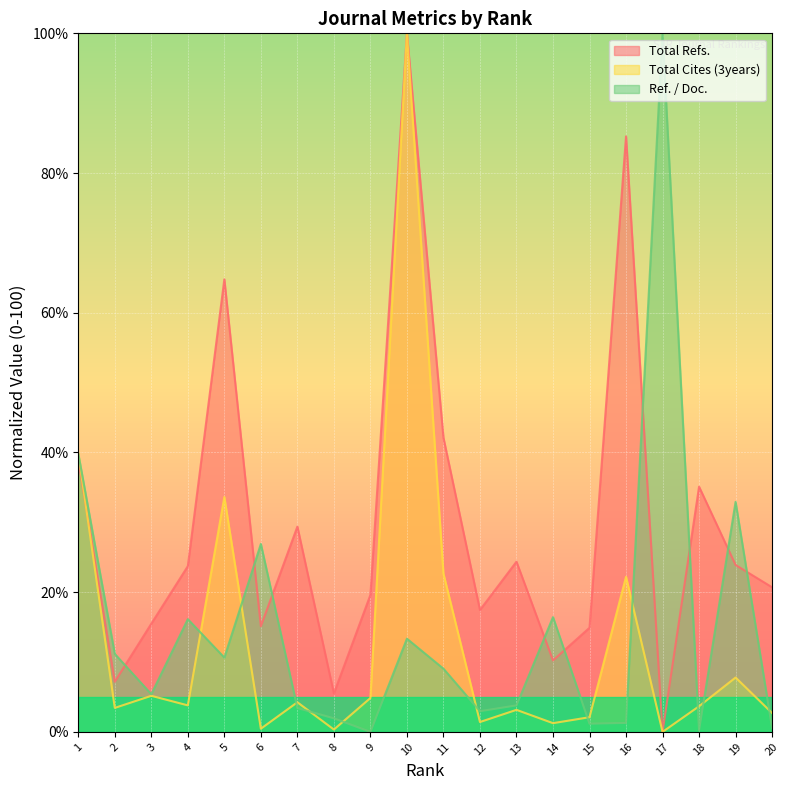

How many intersections are there between Ref. / Doc. and Total Cites (3years)?

12